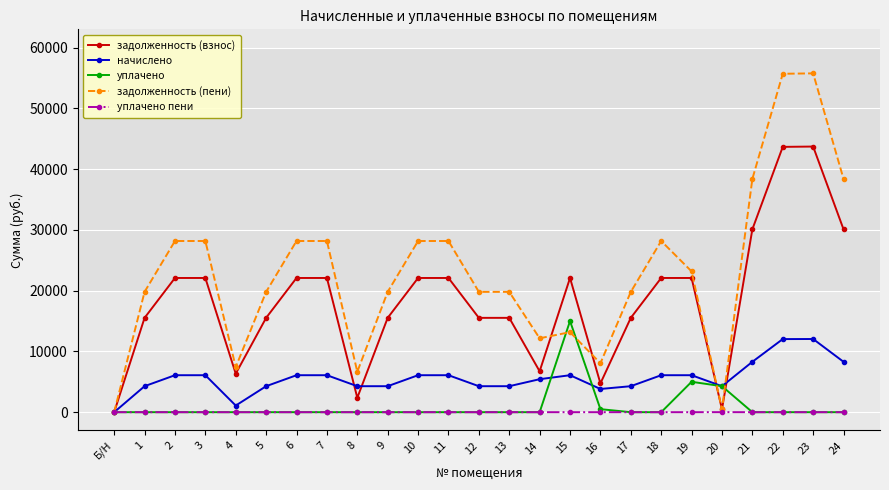

What is the maximum value for начислено?

12043.1